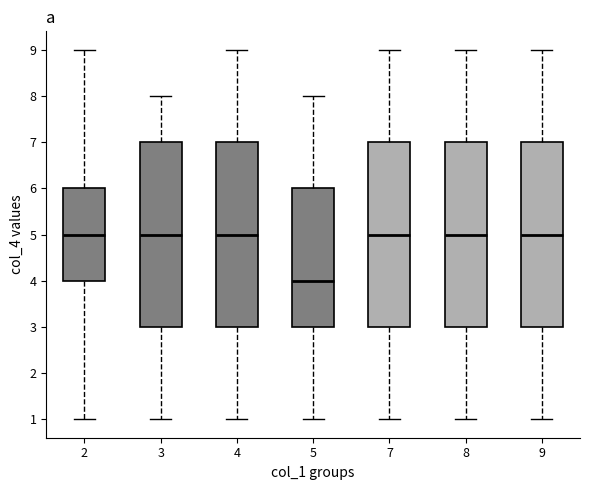

Reading left to right, transcribe this box plot: for each box, give where its median line is, the range the box spans, and where its two whiskers end, as read against the y-axis. The values are not printed on the chart, so give them approximately, as read against the axis.

2: median 5, box 4 to 6, whiskers 1 to 9
3: median 5, box 3 to 7, whiskers 1 to 8
4: median 5, box 3 to 7, whiskers 1 to 9
5: median 4, box 3 to 6, whiskers 1 to 8
7: median 5, box 3 to 7, whiskers 1 to 9
8: median 5, box 3 to 7, whiskers 1 to 9
9: median 5, box 3 to 7, whiskers 1 to 9